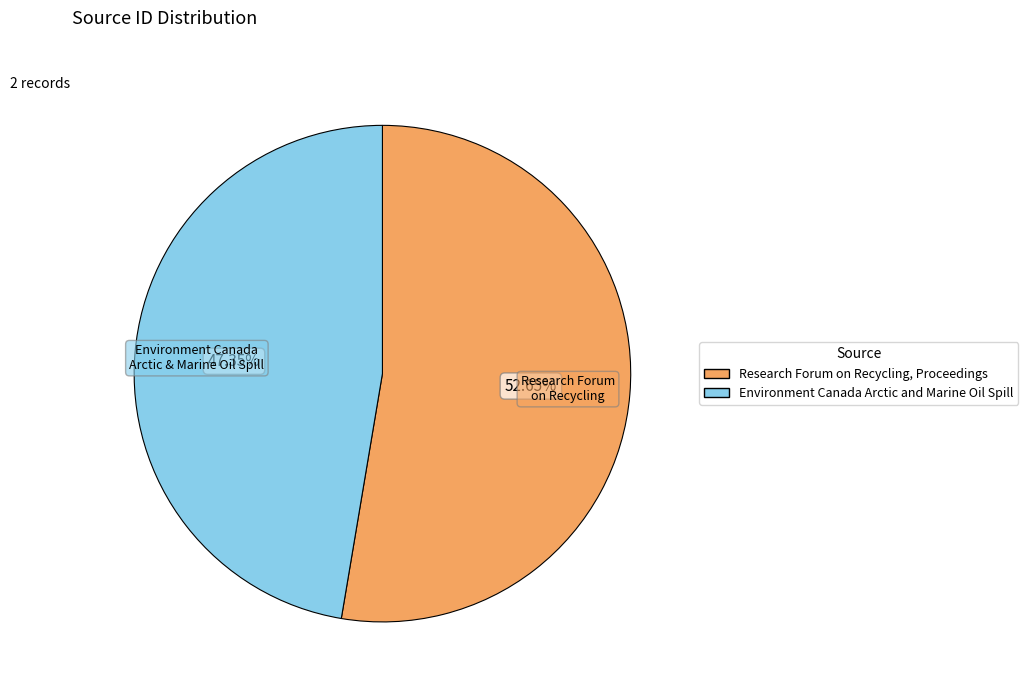

True or false: Environment Canada Arctic and Marine Oil Spill accounts for 47% of the total.

True